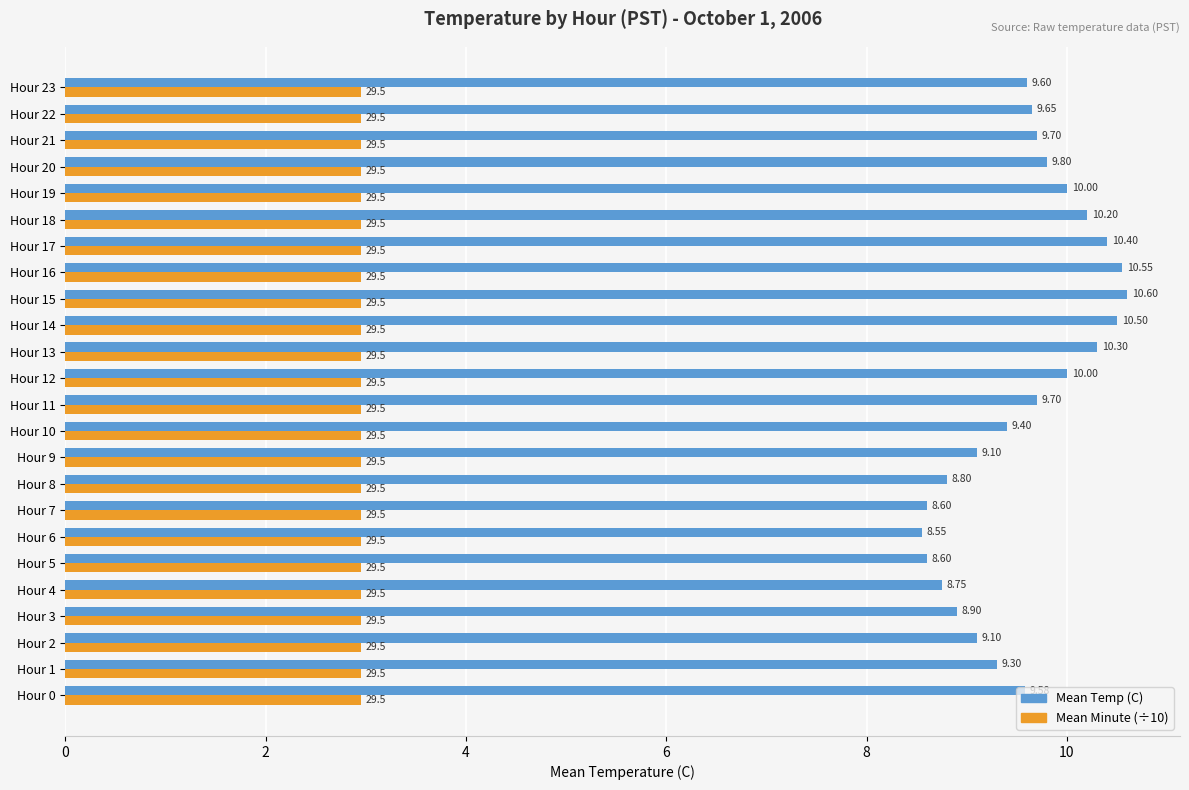

What is the difference between the Mean Temp (C) values at Hour 15 and Hour 19?

0.6